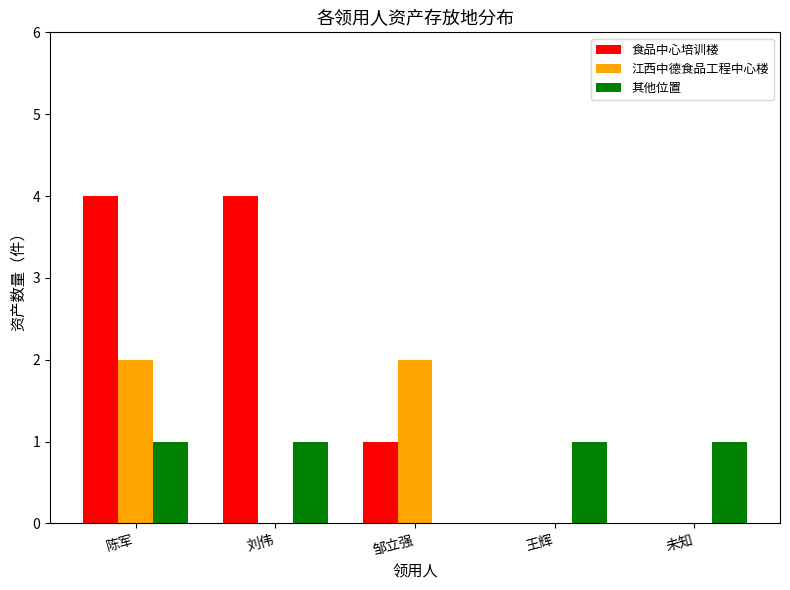

Which series changed the most between 陈军 and 未知?

食品中心培训楼